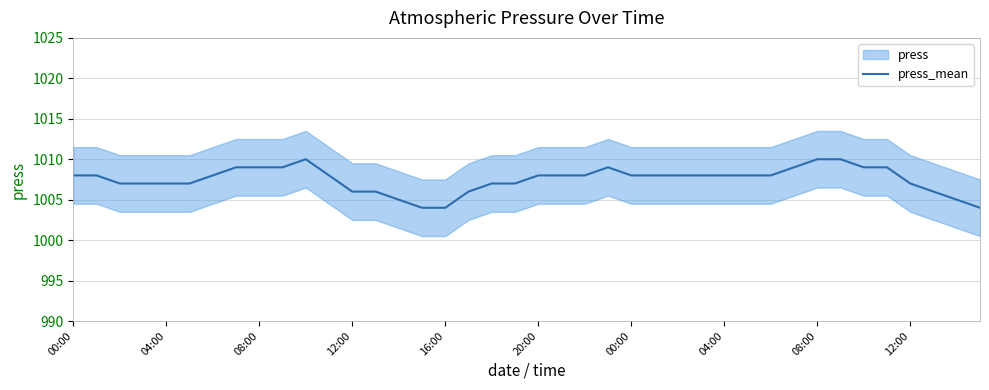

How many values are between 1007 and 1009?

28